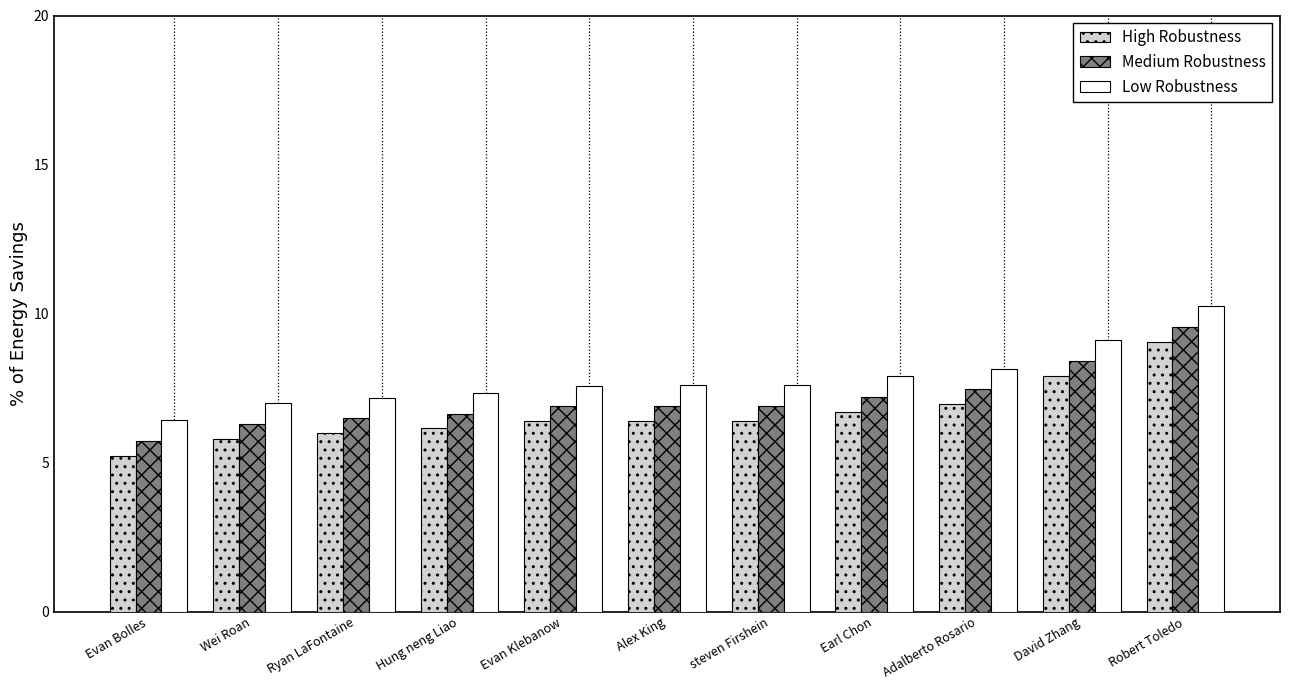

Which series has the largest total across all categories?

Low Robustness